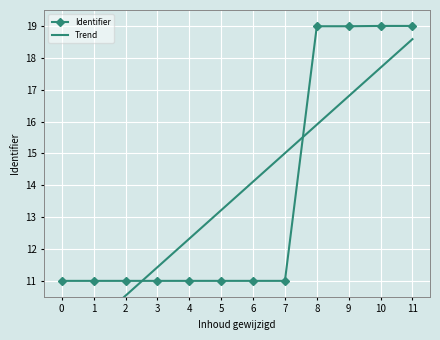

Which series has the largest total across all categories?

Identifier